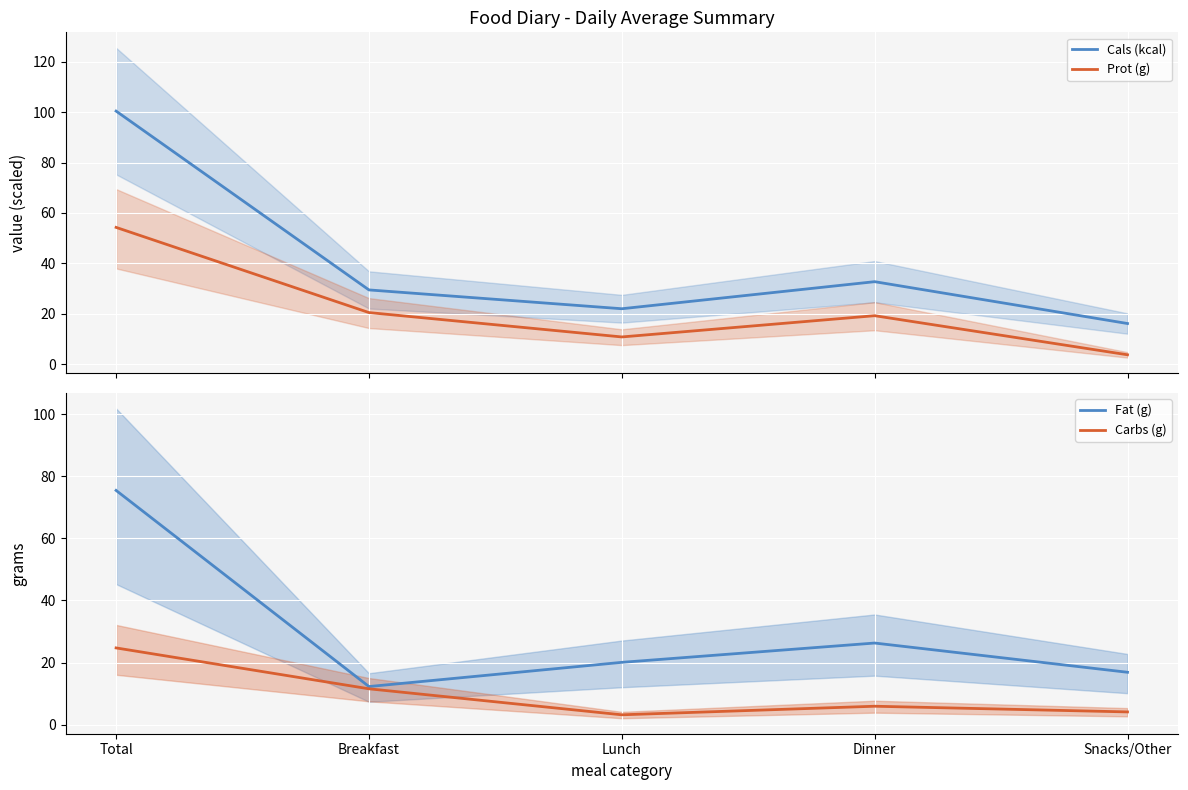

What value does the Cals (kcal) series have at Total?

100.4